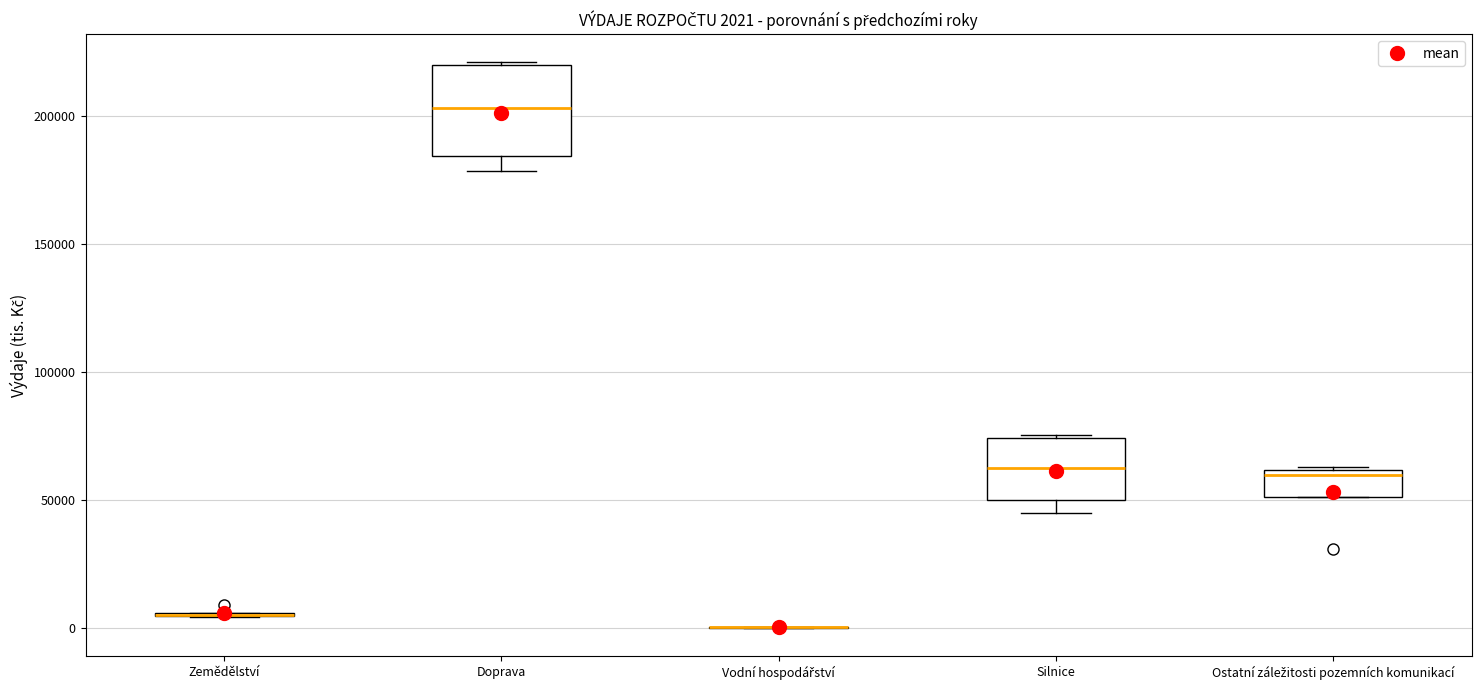

Comparing the boxes themselves (not the whiskers), which one is the tallest?

Doprava